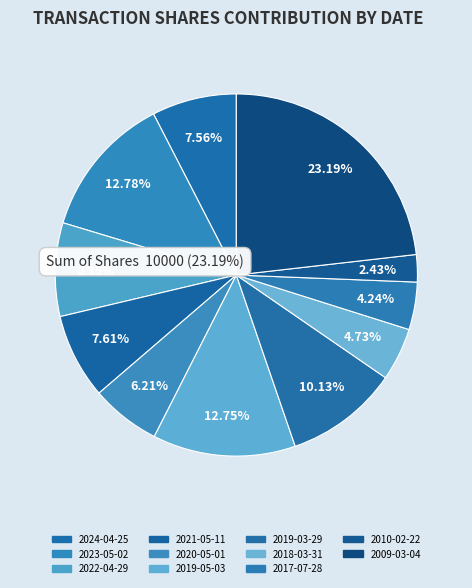

Count the number of slices in the pie.

11